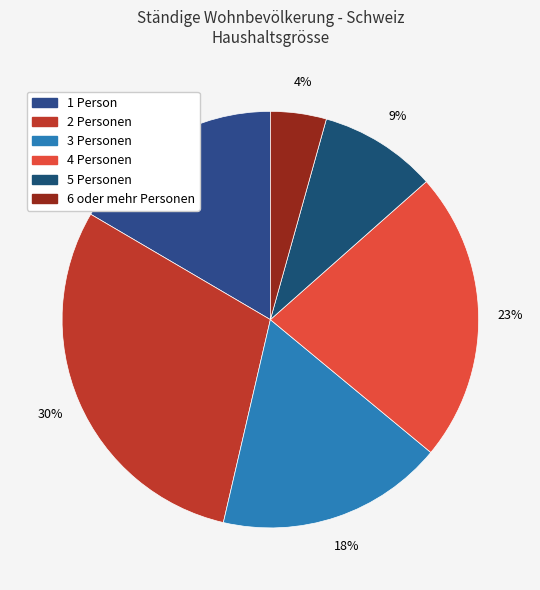

Does 1 Person account for over 50% of the chart?

No